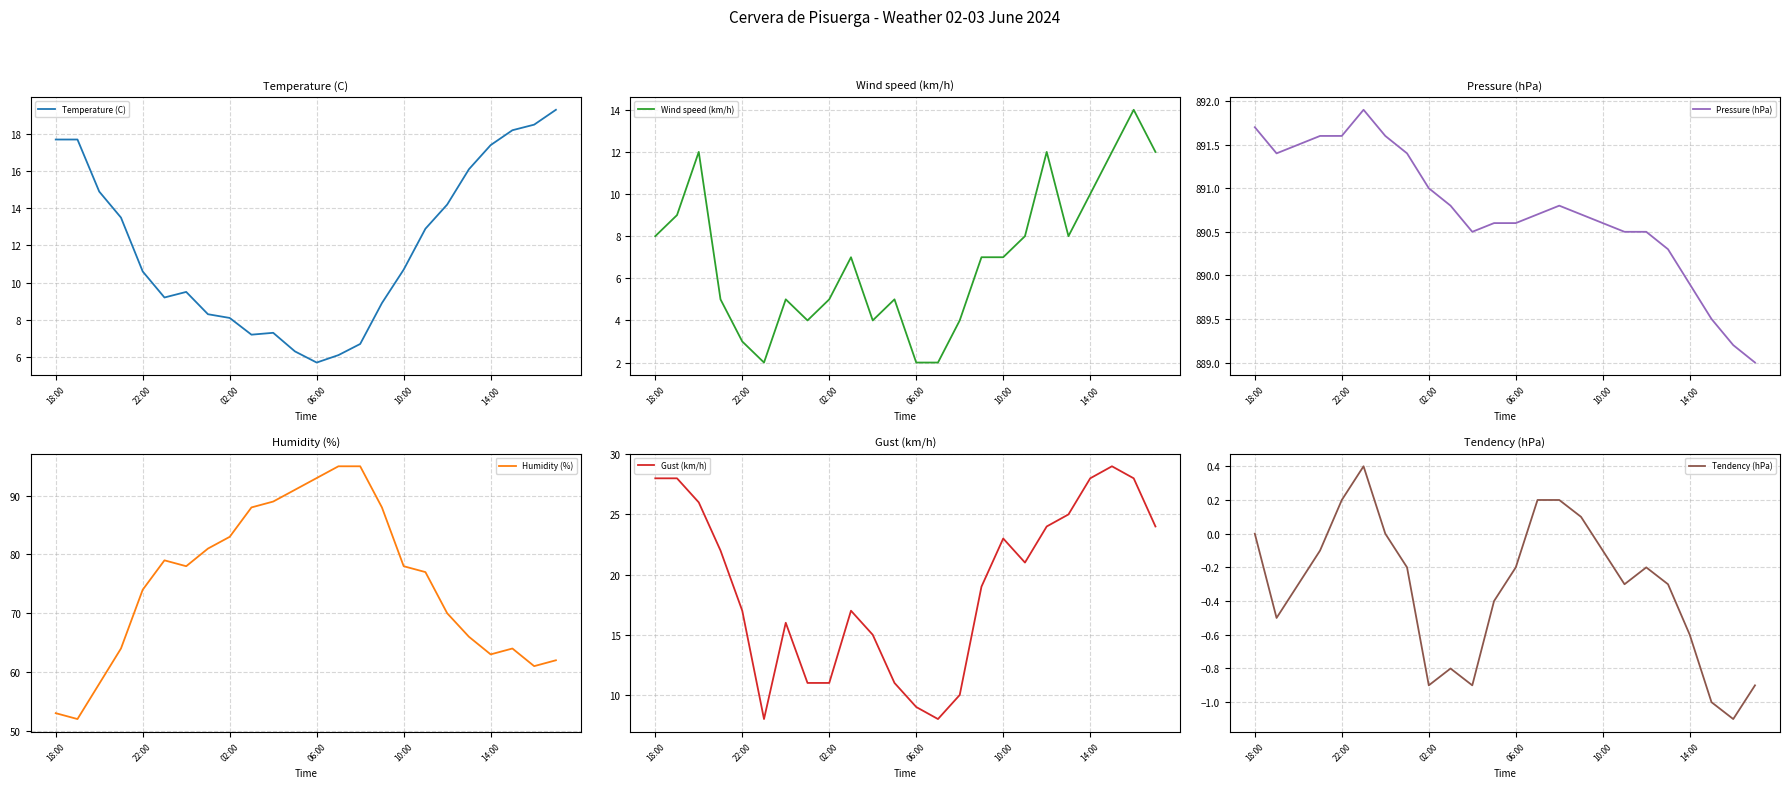

What is the maximum value for Wind speed (km/h)?

14